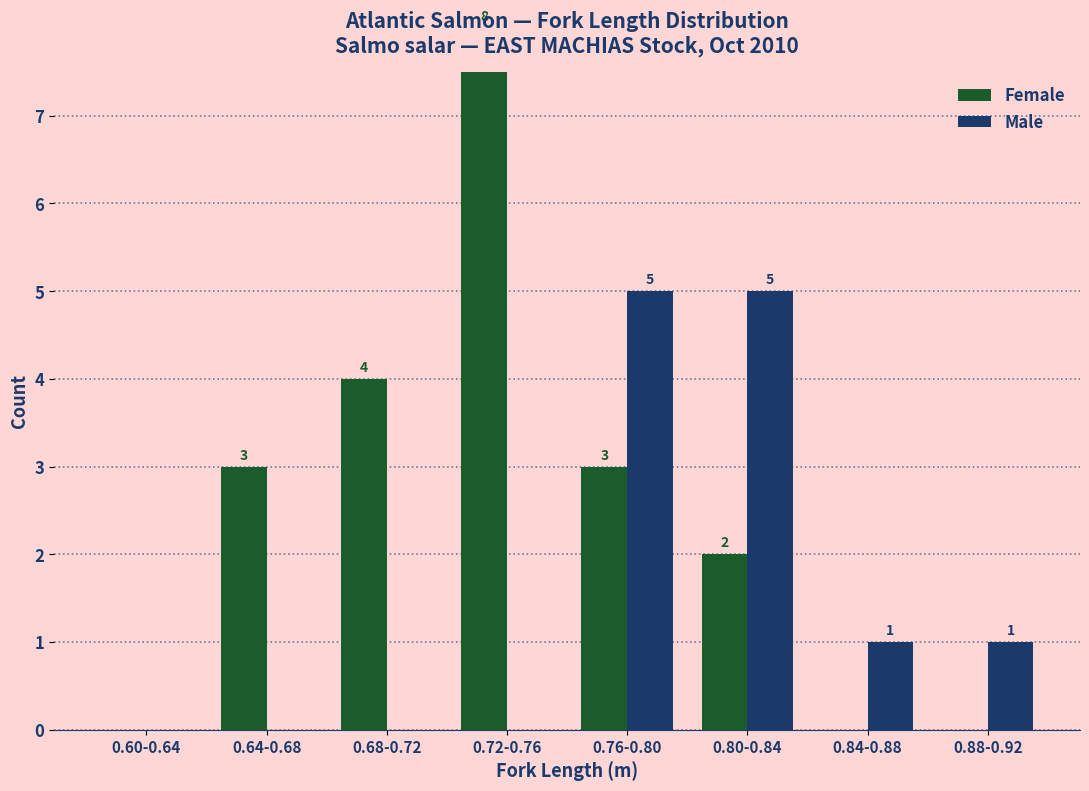

What are all the series names shown in the legend?

Female, Male